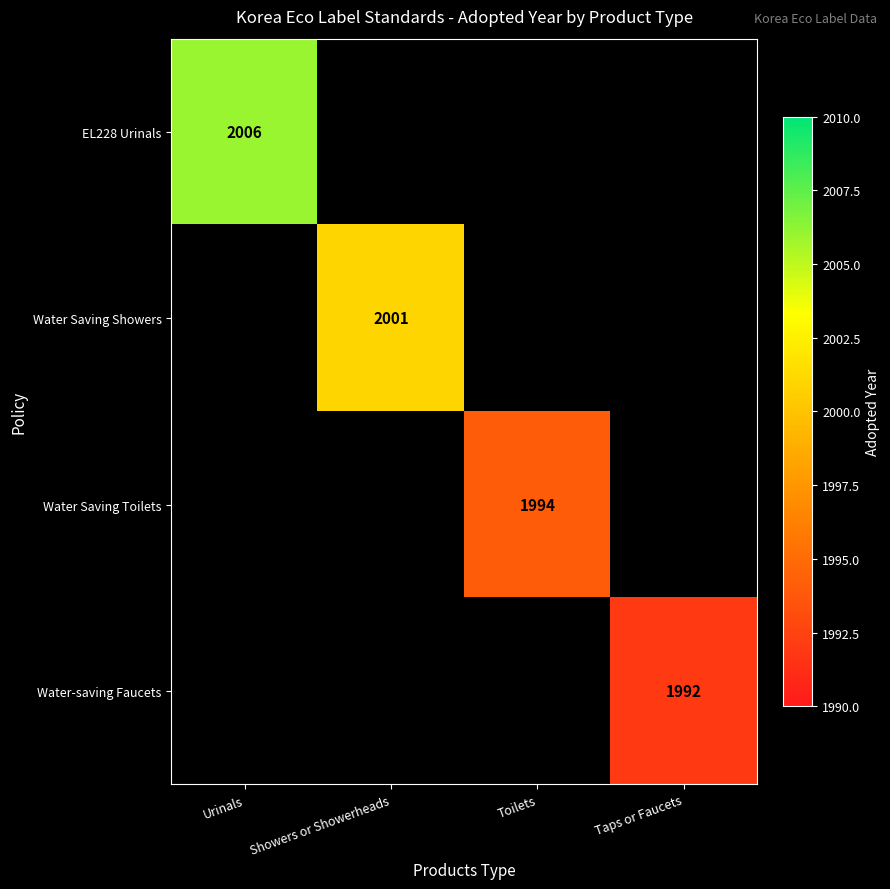

At which category does the chart reach its minimum across all series?

Taps or Faucets